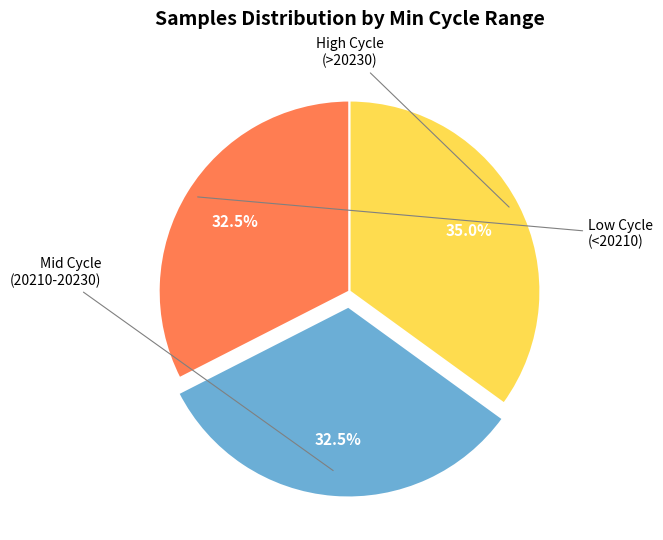

Is there any slice that represents more than half of the pie?

No